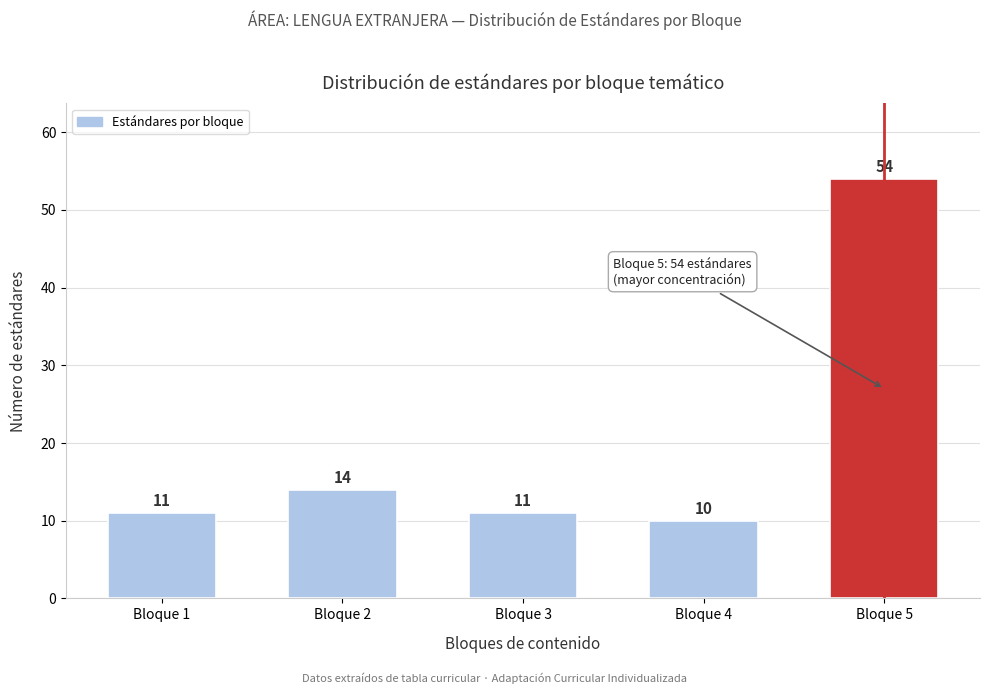

Reading right to left, transcribe all the data shown in this chart.

54	10	11	14	11